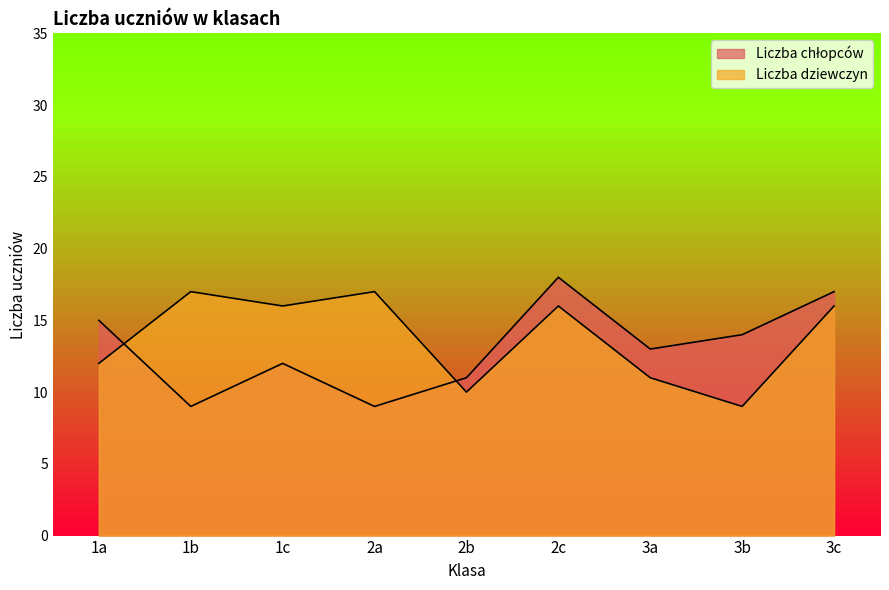

Reading left to right, list all the values displayed in this chart.

Liczba chłopców: 1a=15	1b=9	1c=12	2a=9	2b=11	2c=18	3a=13	3b=14	3c=17
Liczba dziewczyn: 1a=12	1b=17	1c=16	2a=17	2b=10	2c=16	3a=11	3b=9	3c=16